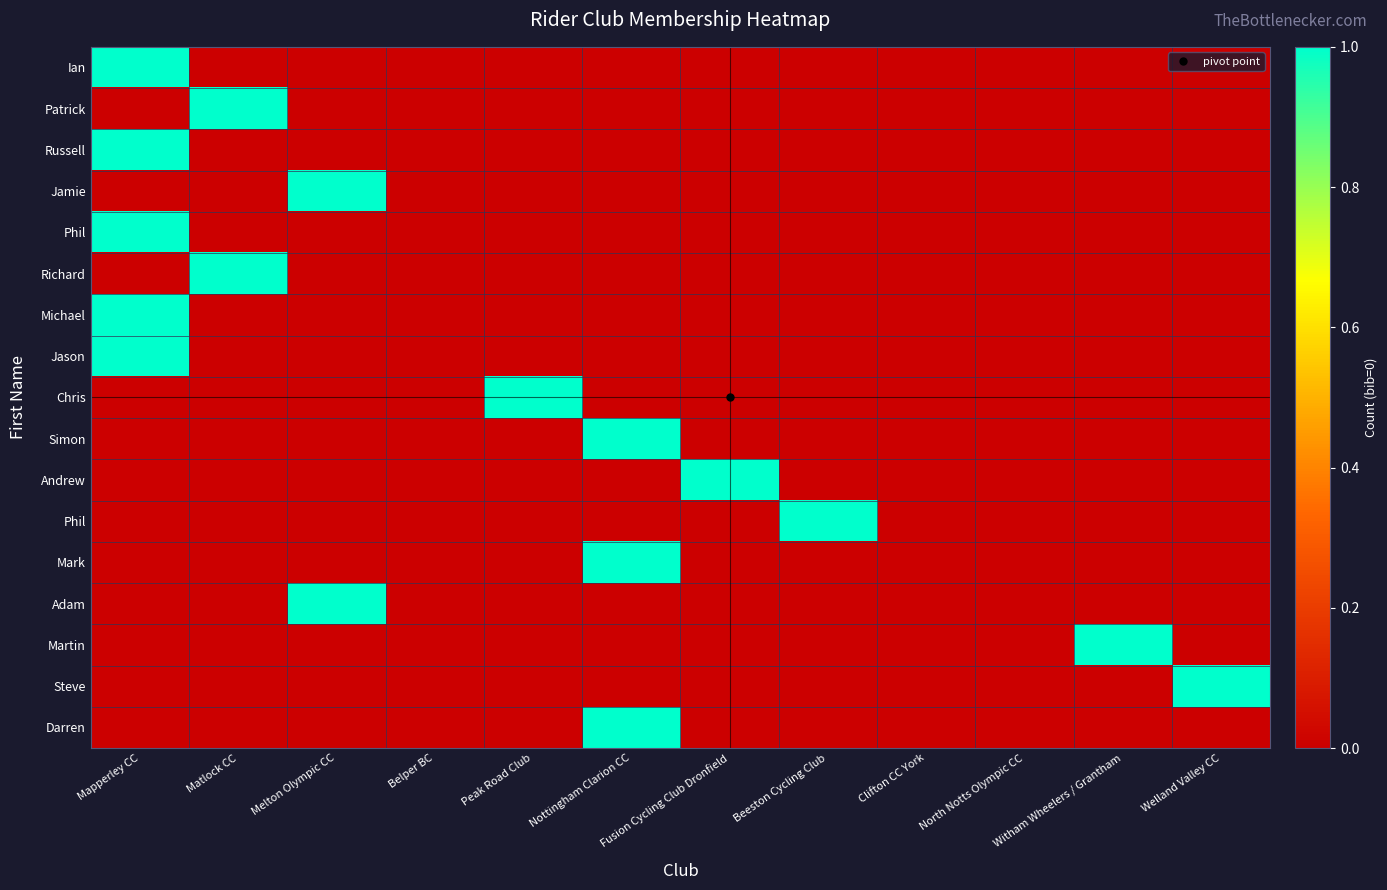

How many series are shown in this chart?

17